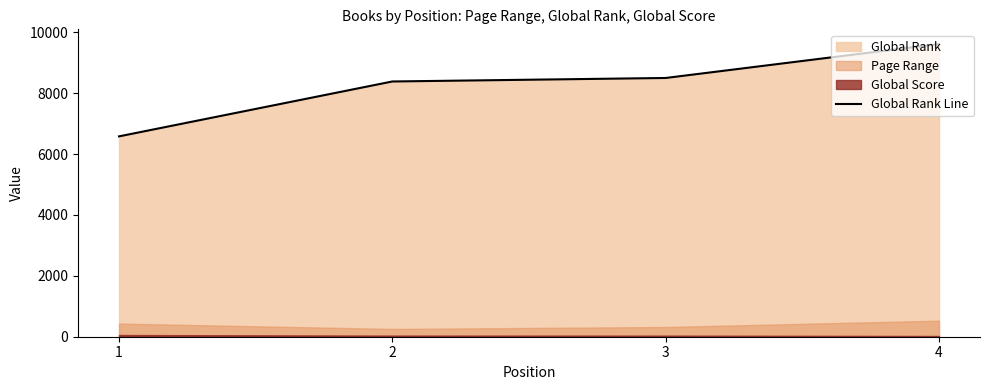

Does the chart display data point markers on the line(s)?

No